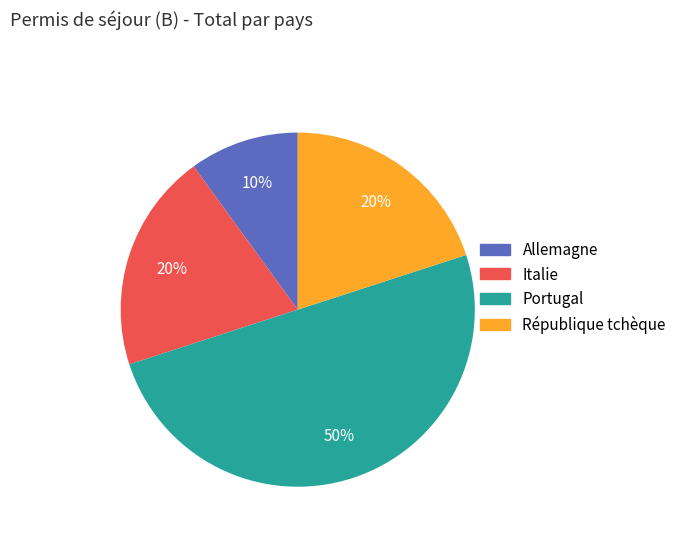

The Portugal slice represents 50% of the pie. True or false?

True